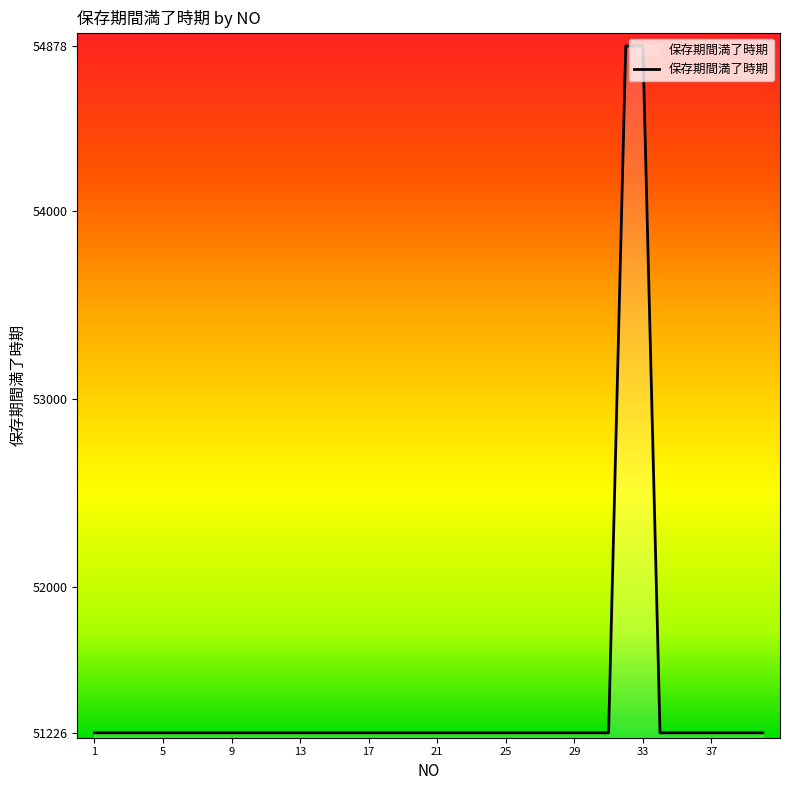

What is the minimum value shown in the chart?

51226